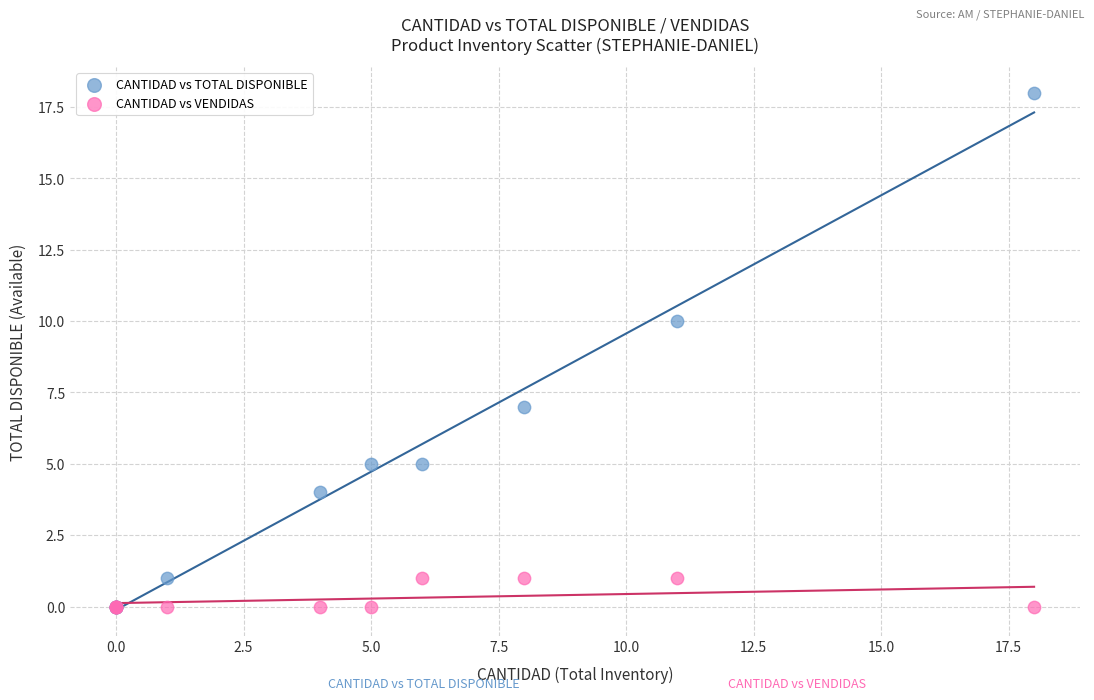

In the CANTIDAD vs TOTAL DISPONIBLE series, what Y value is closest to 9?

10